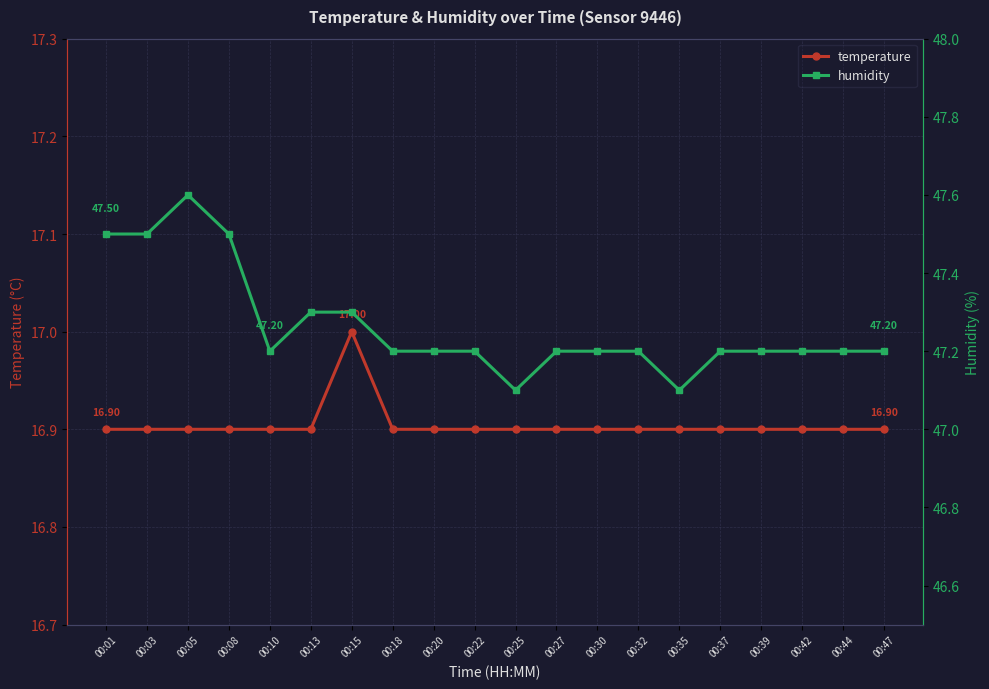

Rank the categories by temperature value from highest to lowest.

00:15, 00:01, 00:03, 00:05, 00:08, 00:10, 00:13, 00:18, 00:20, 00:22, 00:25, 00:27, 00:30, 00:32, 00:35, 00:37, 00:39, 00:42, 00:44, 00:47